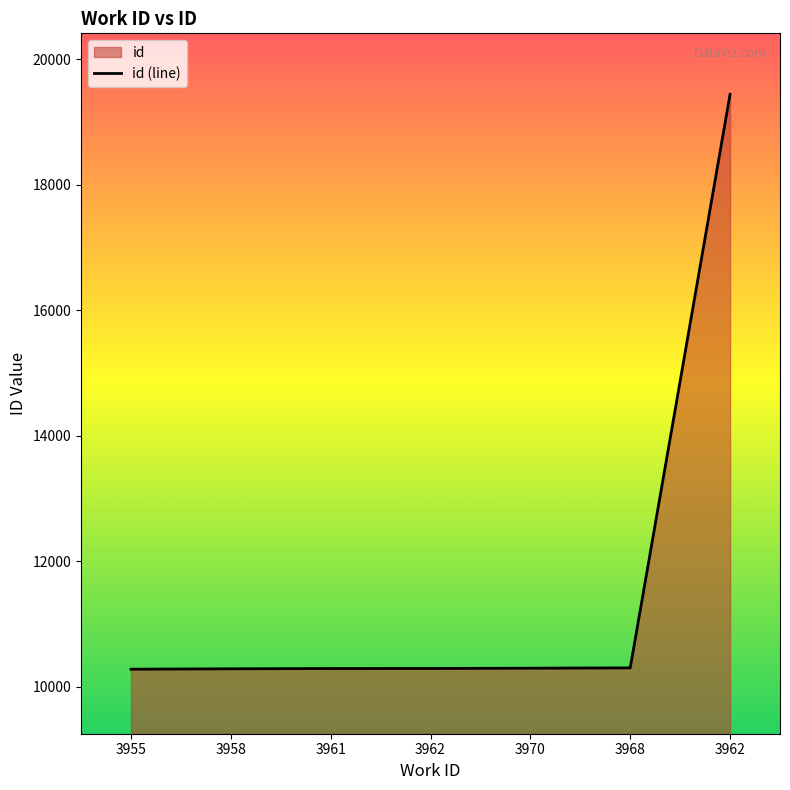

What is the ratio of the value at 3968 to the value at 3962?

1.0